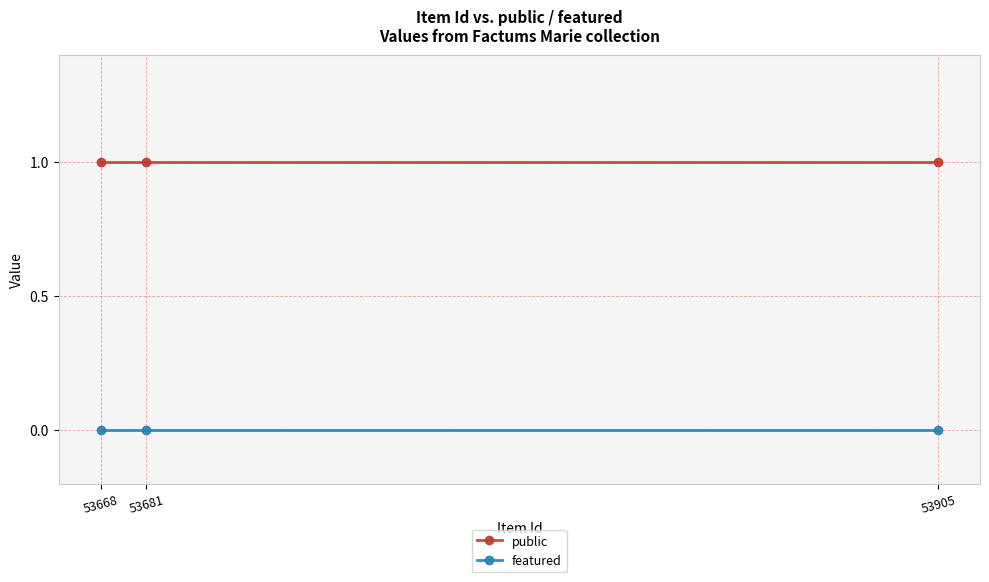

What is the maximum value shown in the chart?

1